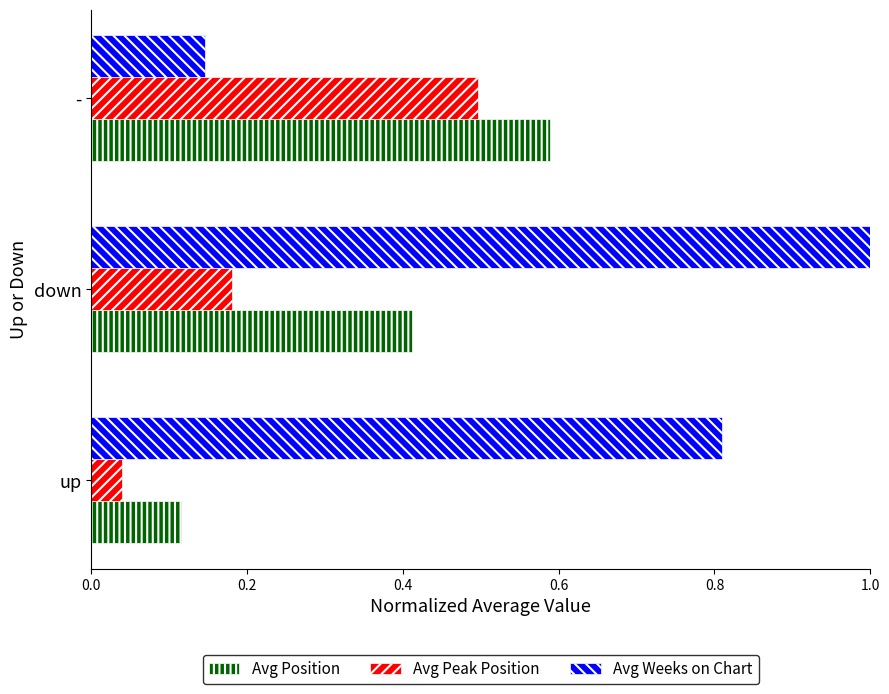

Between - and down, which is larger?

-